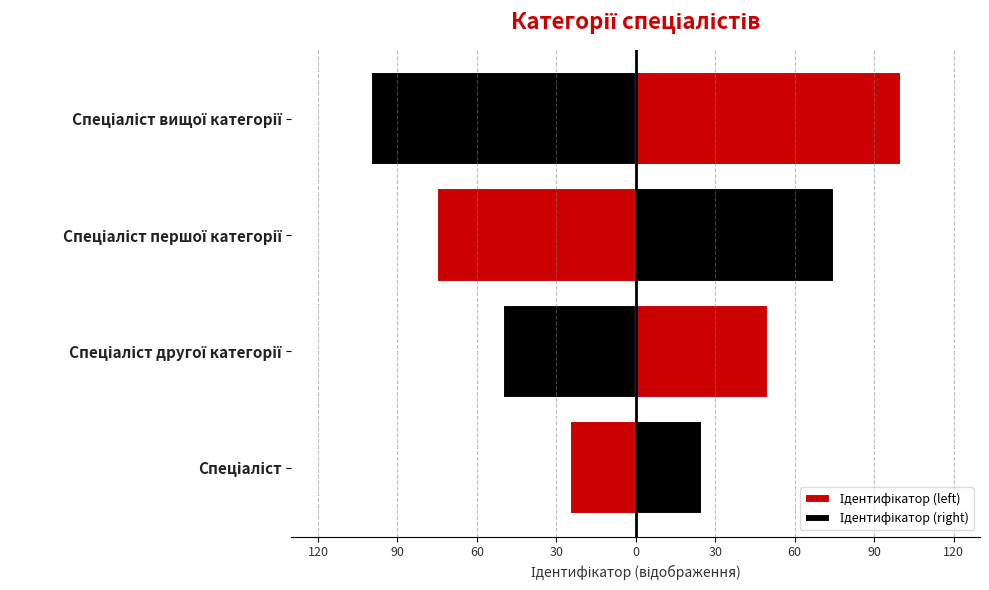

What is the value of the Ідентифікатор (right) bar at the 2nd from the left?

50